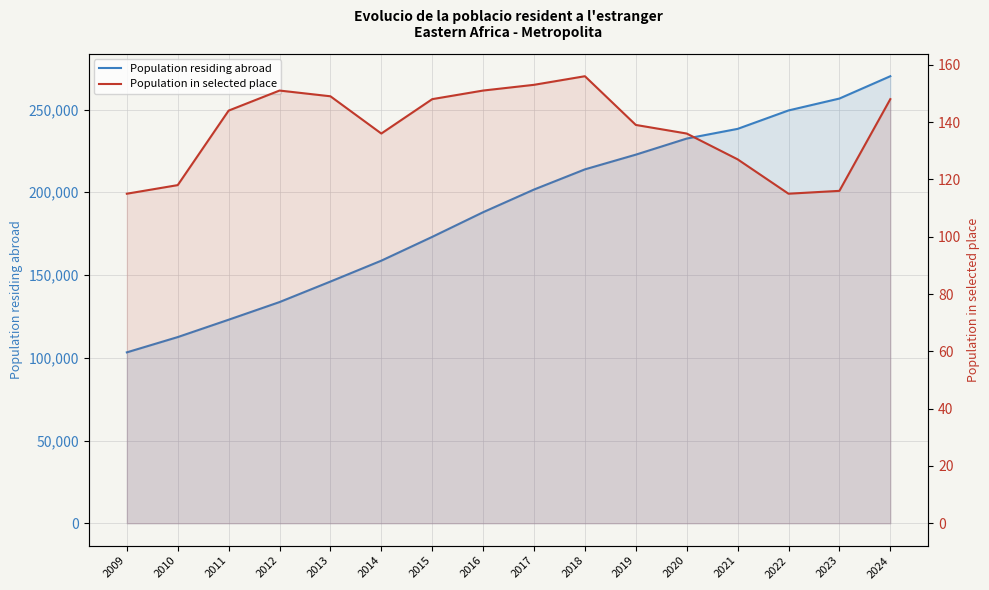

True or false: Population residing abroad has more than 0 points higher than both neighbors.

False